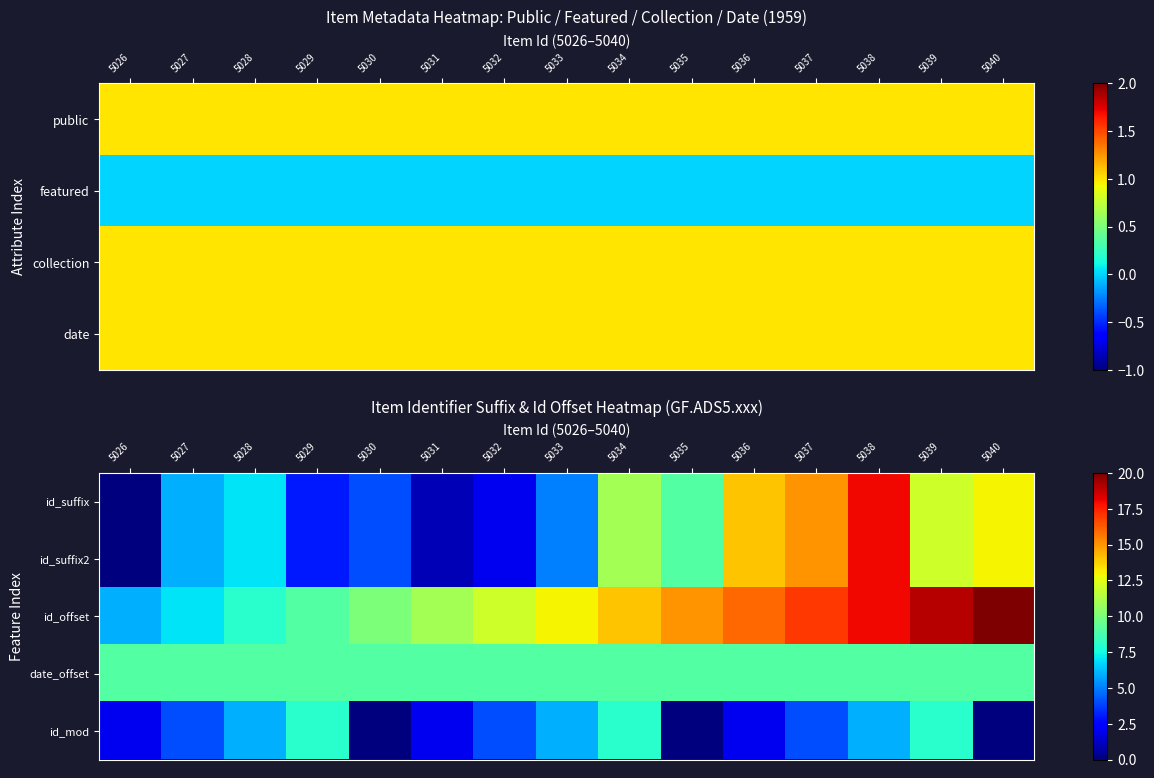

The id_suffix series shows 5 at 5033. True or false?

True